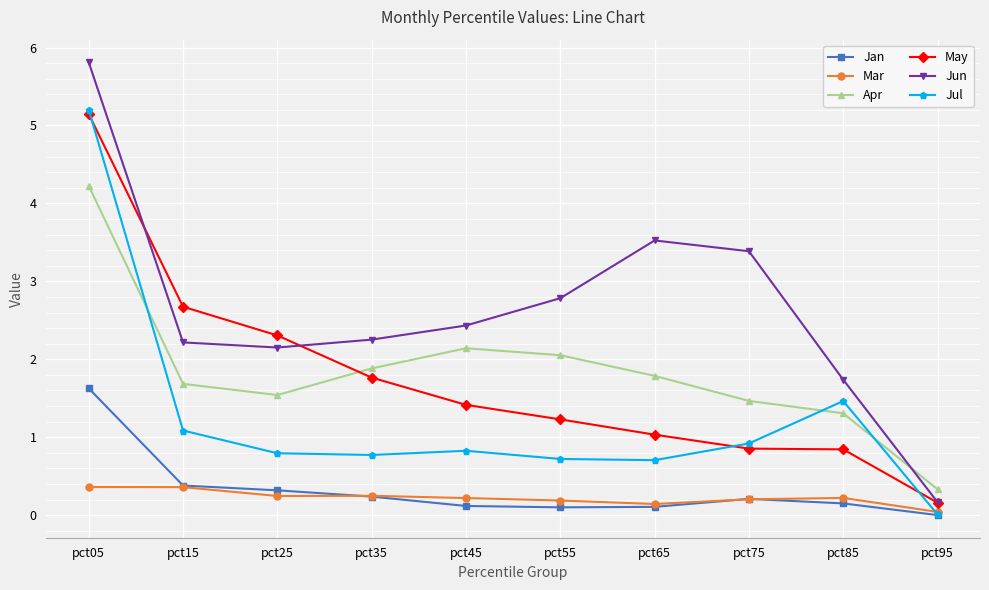

List the series in order of their peak value, highest first.

Jun, Jul, May, Apr, Jan, Mar